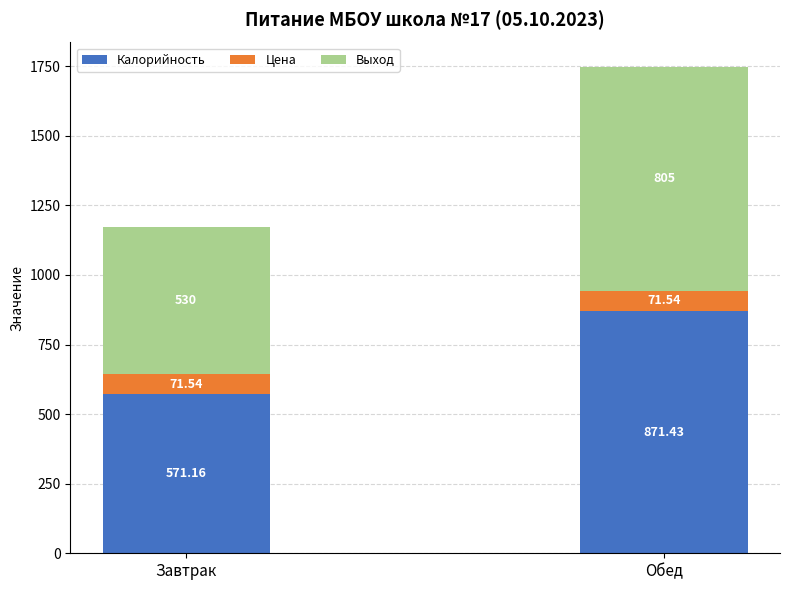

At which label is Калорийность closest to 721?

Завтрак